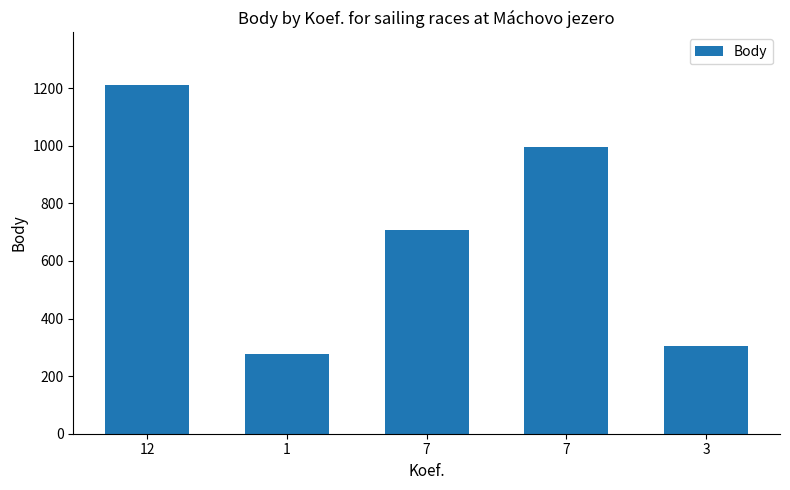

What is the sum of all values?

3496